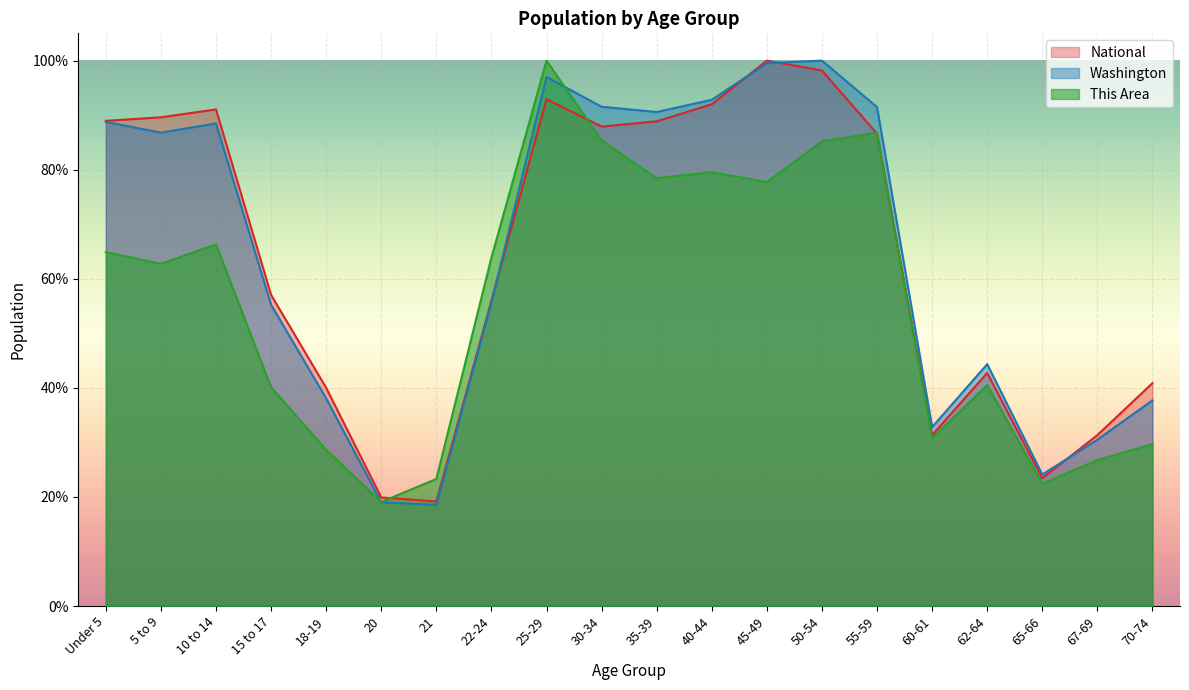

How many interior local peaks does the Washington series have?

4